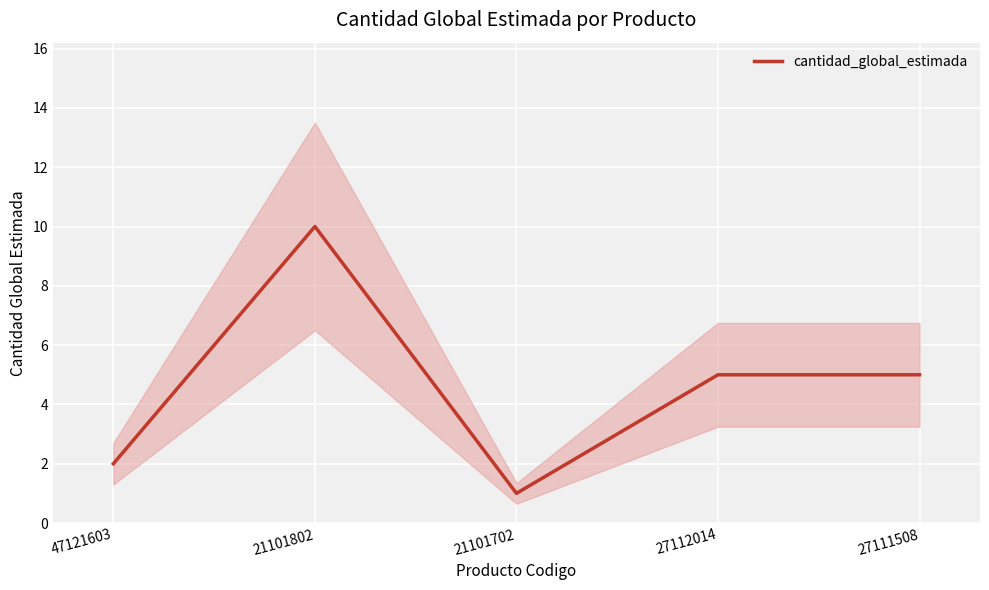

What is the ratio of the value at 21101702 to the value at 47121603?

0.5